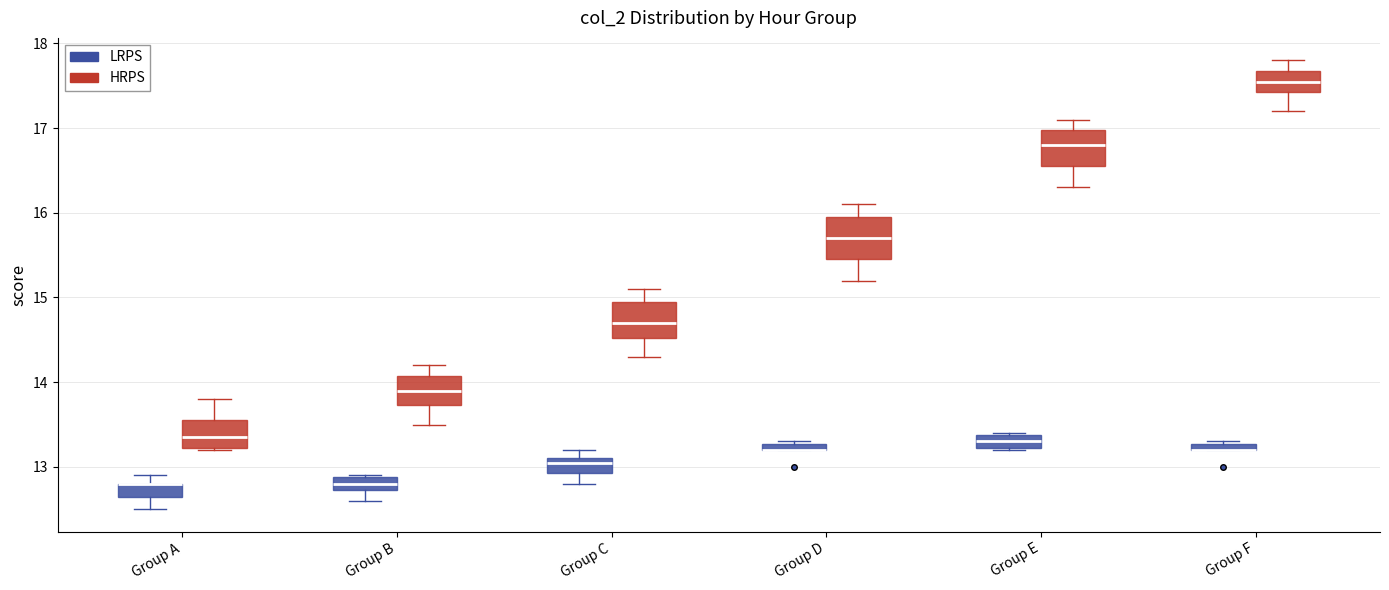

Where is the lower edge of the box for Group A (HRPS) on the y-axis? The values are not printed on the chart, so give them approximately, as read against the axis.

13.2